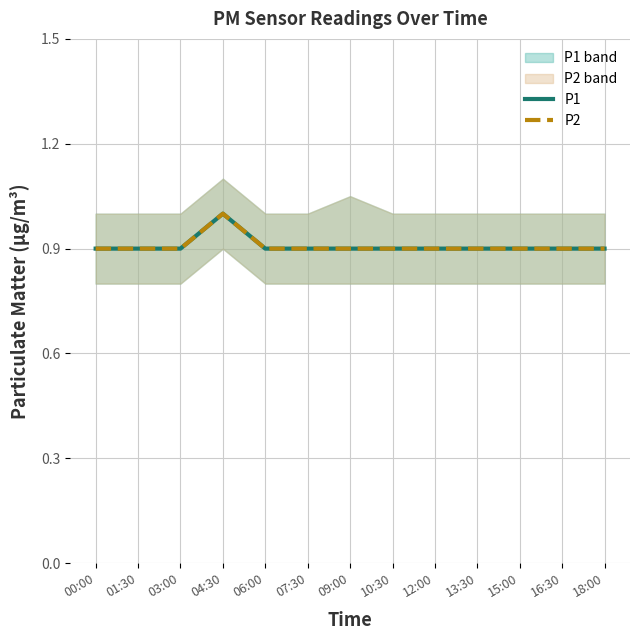

How many series are shown in this chart?

2